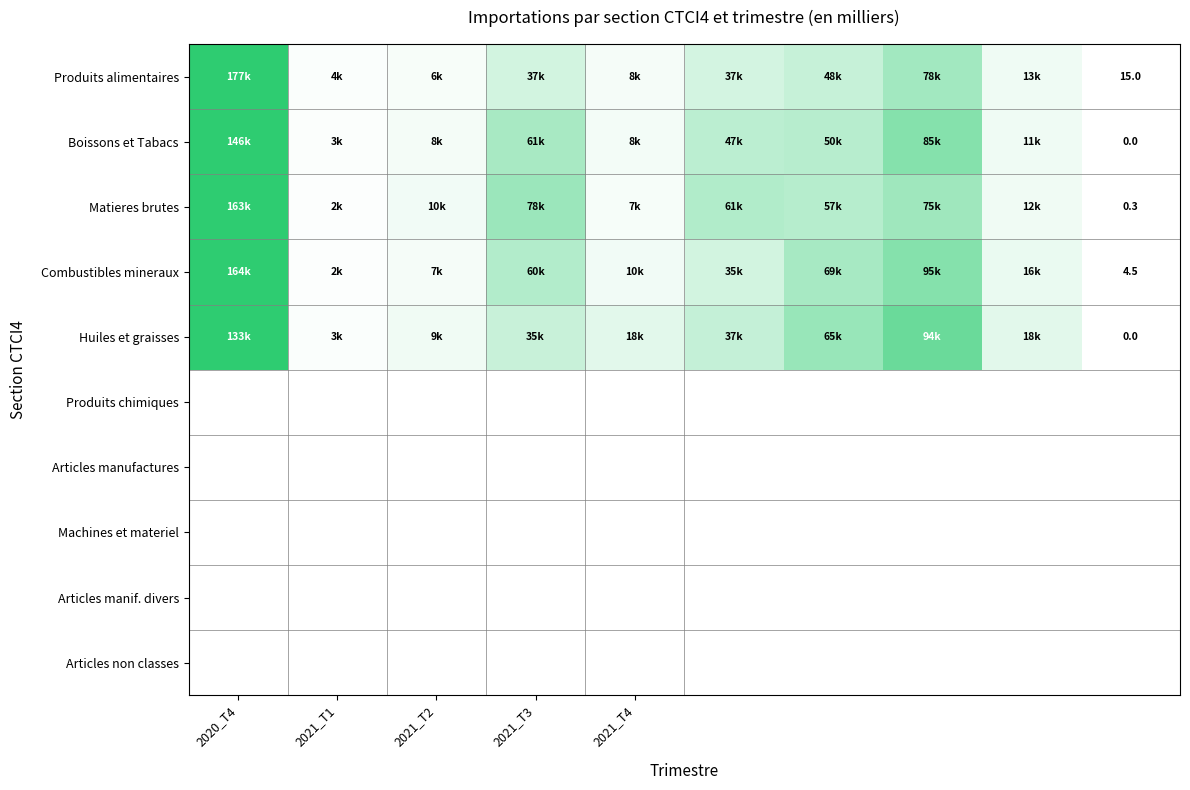

At 2020_T4, list the series in order from smallest to largest.

Huiles et graisses, Boissons et Tabacs, Matieres brutes, Combustibles mineraux, Produits alimentaires